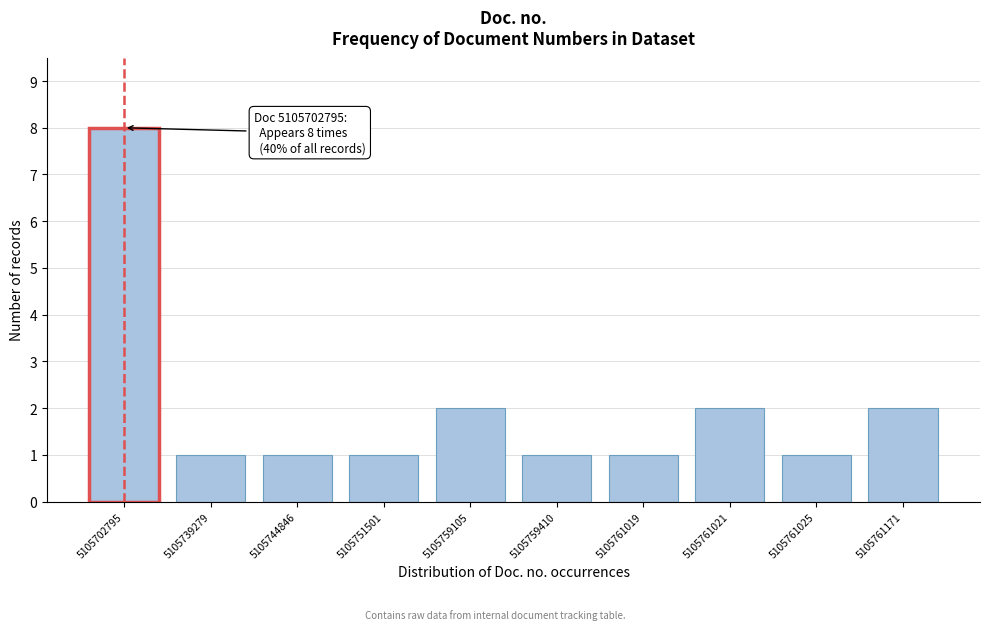

Reading left to right, transcribe all the data shown in this chart.

8	1	1	1	2	1	1	2	1	2